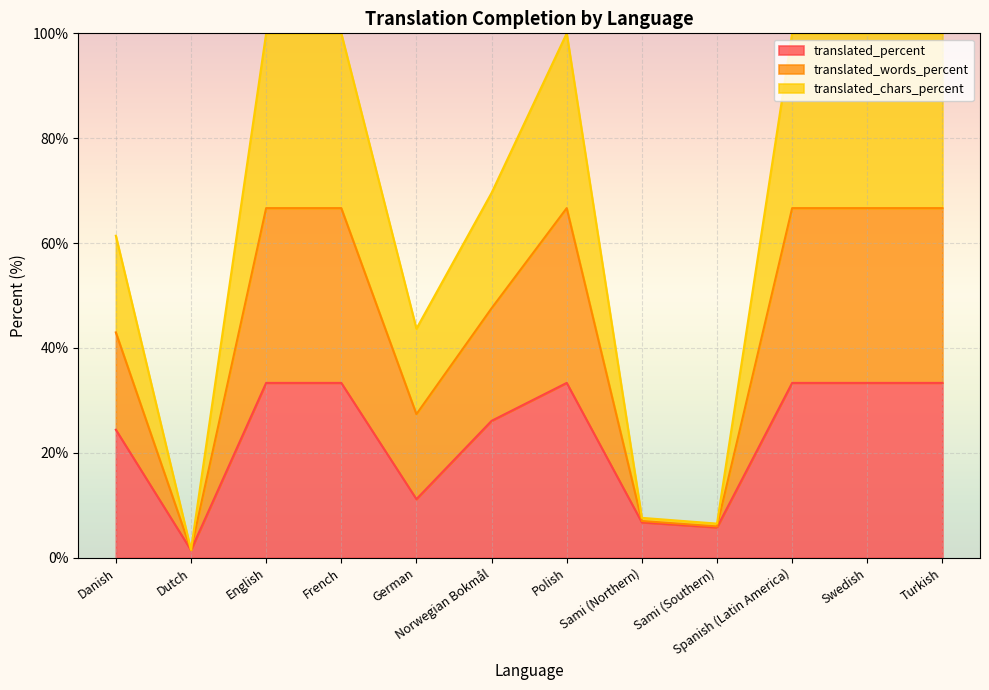

What is the difference between the translated_percent values at Dutch and Swedish?

31.9